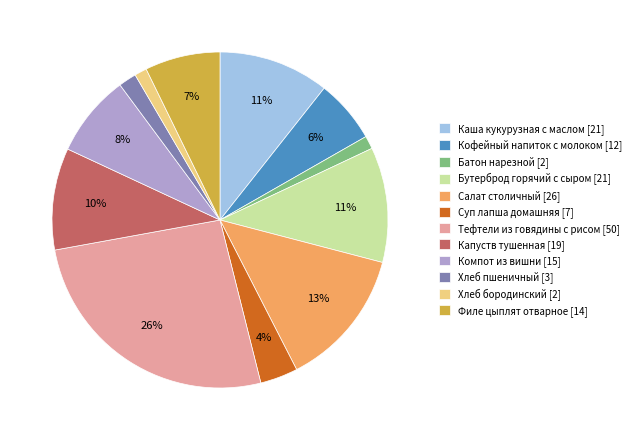

Which slice is the largest?

Тефтели из говядины с рисом